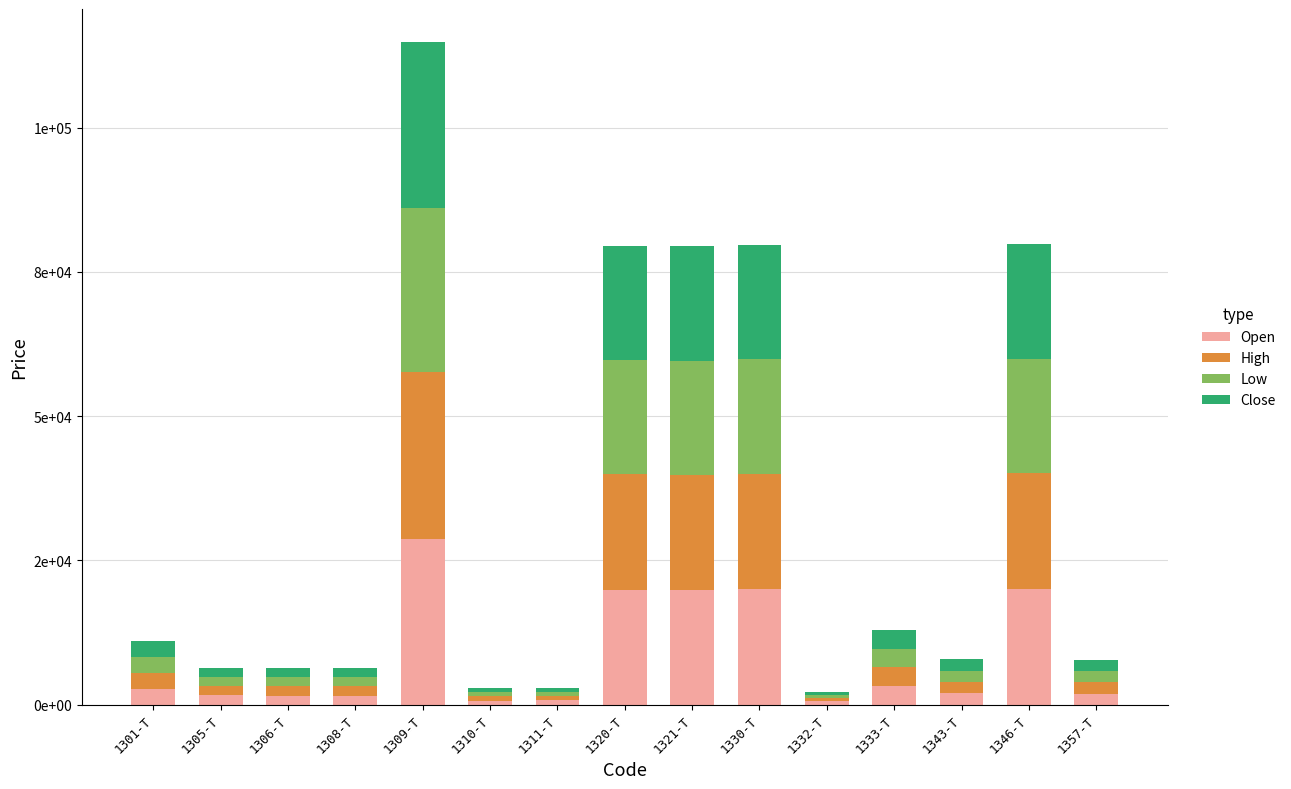

Does the chart contain stacked bars?

Yes